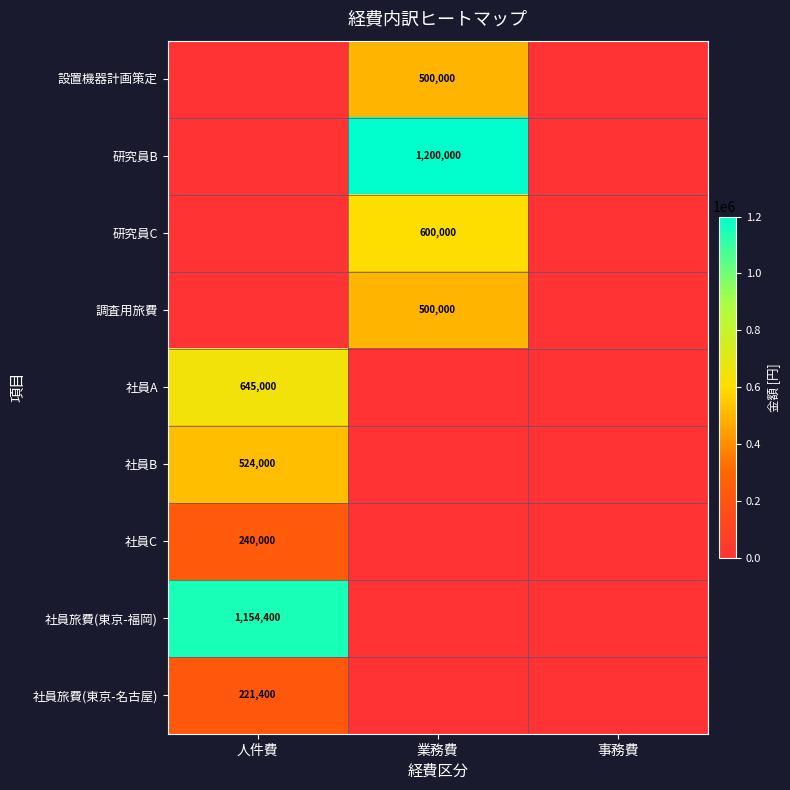

The value of 社員A at 人件費 is 645000. True or false?

True